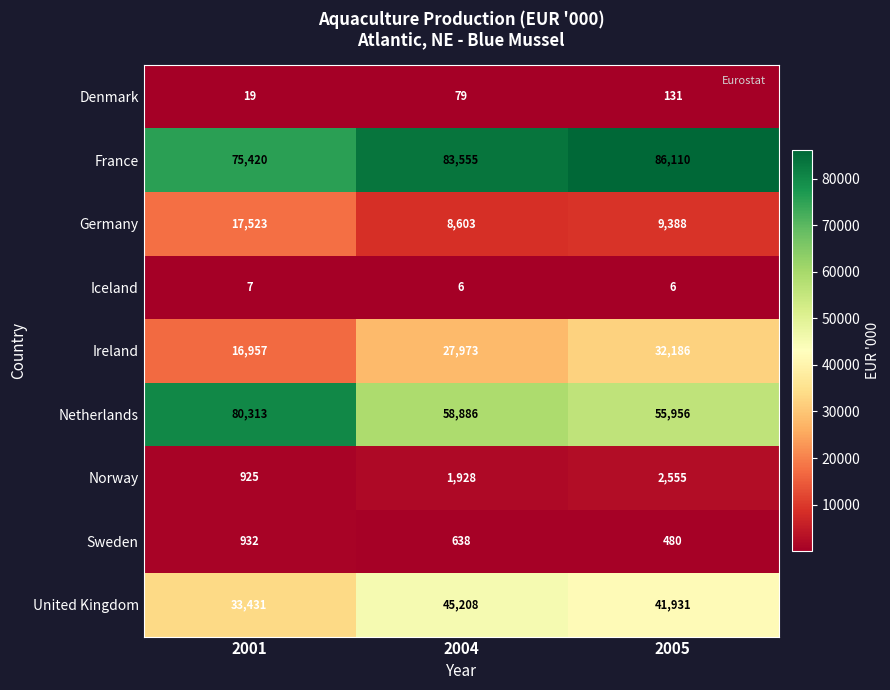

How many Denmark values are between 19 and 131?

3